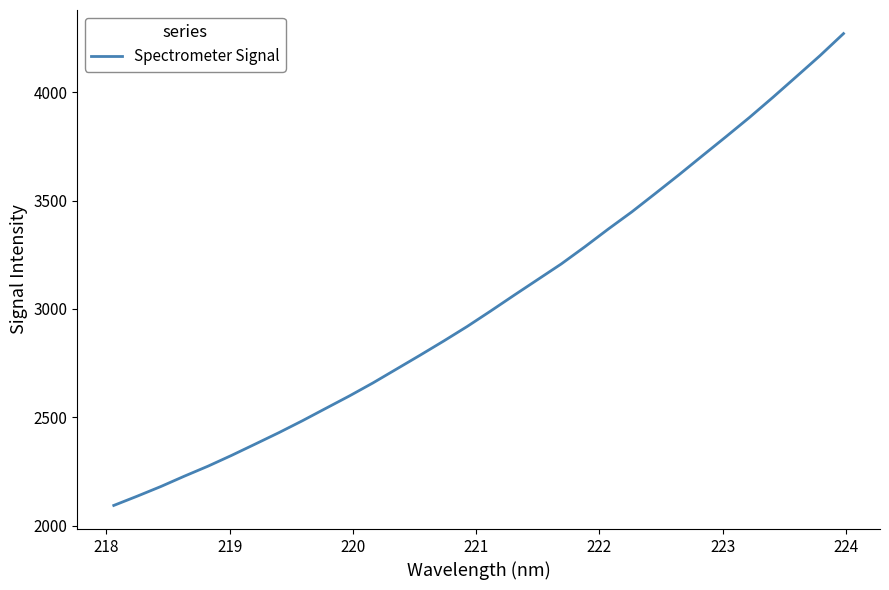

What is the greatest value displayed?

4270.5